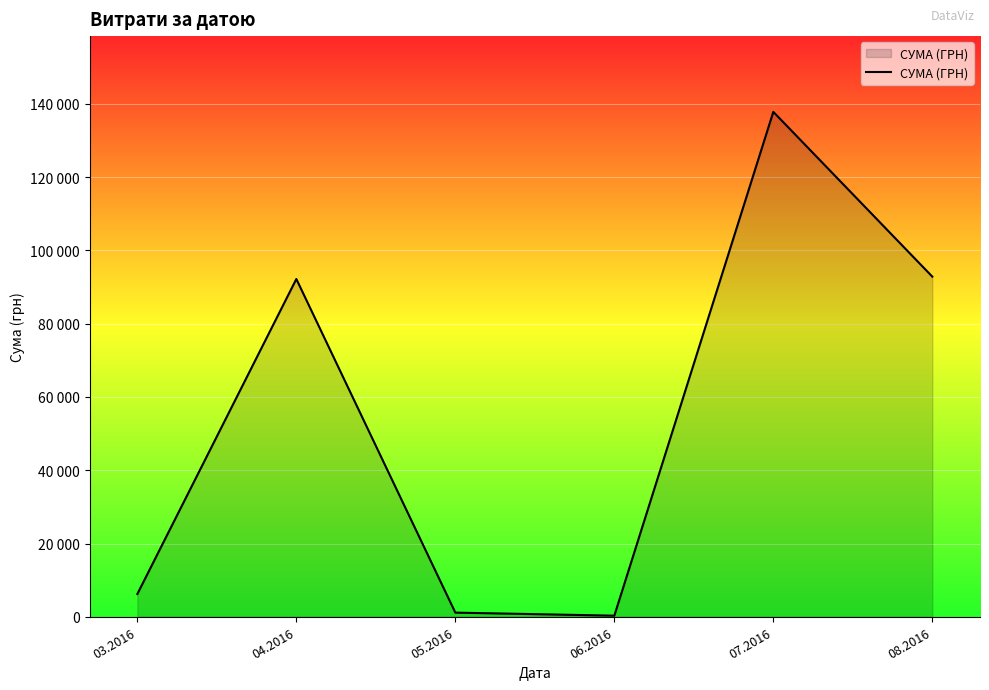

At which category does the data reach its first local valley?

06.2016